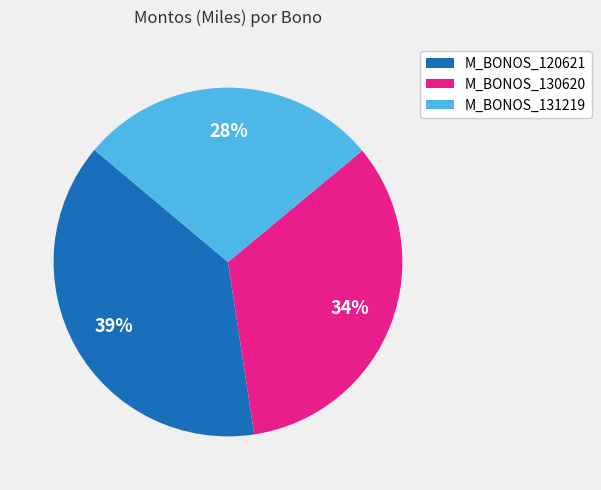

To the nearest percent, what percentage of the pie is M_BONOS_130620?

34%